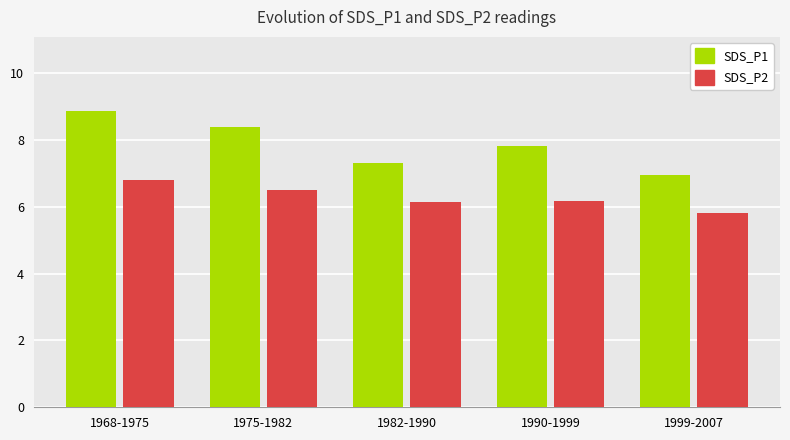

At which label does SDS_P1 reach its minimum?

1999-2007